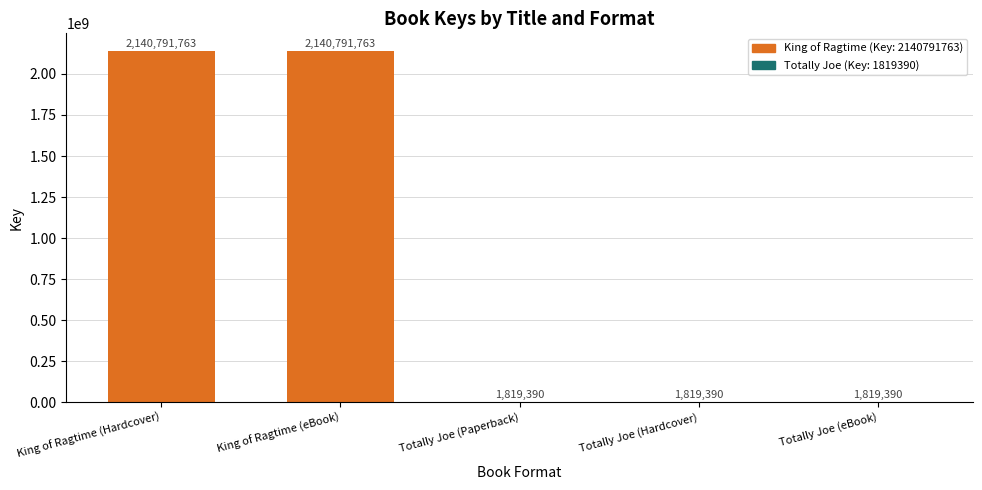

True or false: the data shows 2140791763 at King of Ragtime (Hardcover).

True